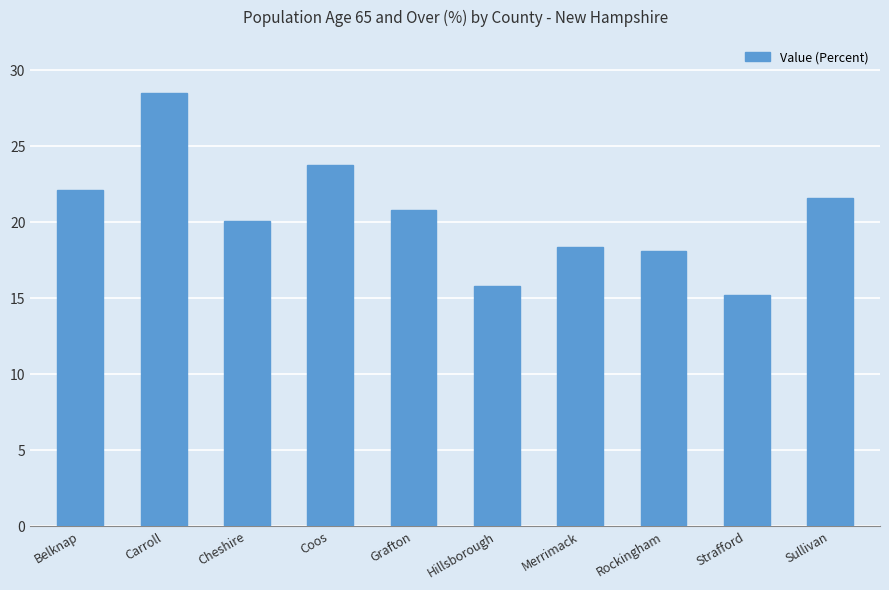

How many distinct data groups are displayed?

1